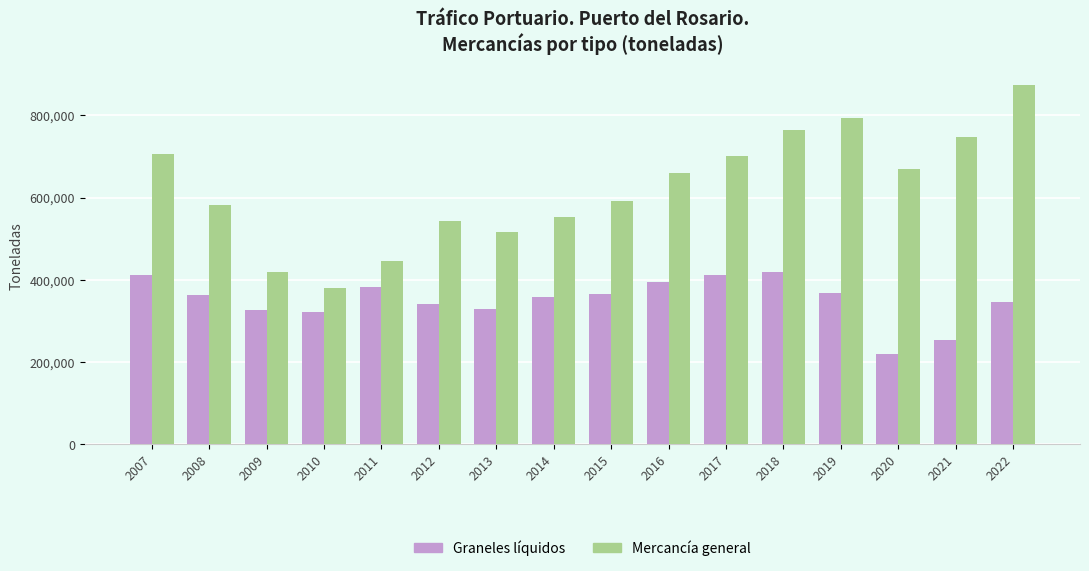

What is the total value across all series at 2018?

1185631